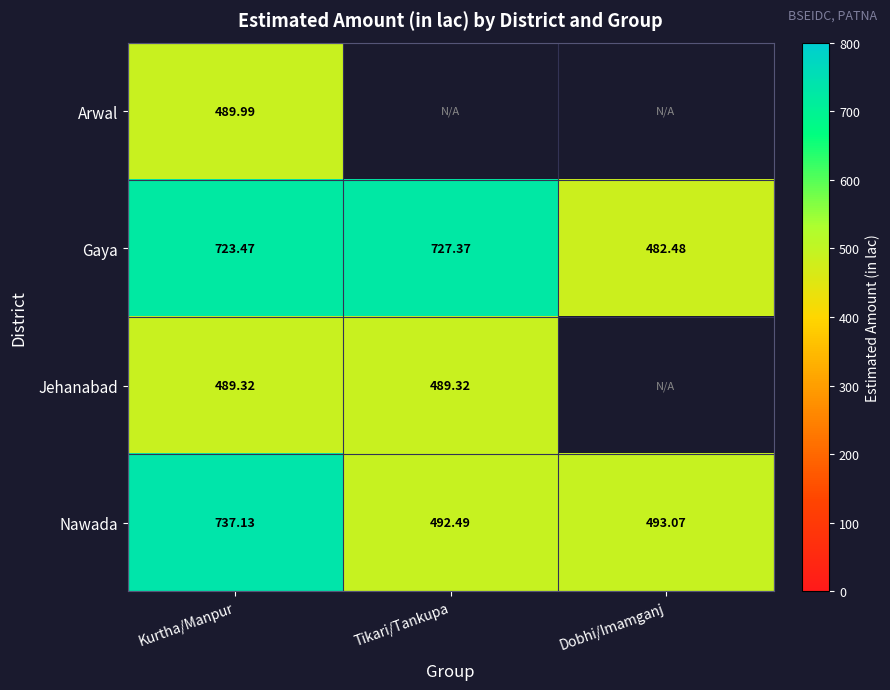

What is the greatest value displayed?

737.1